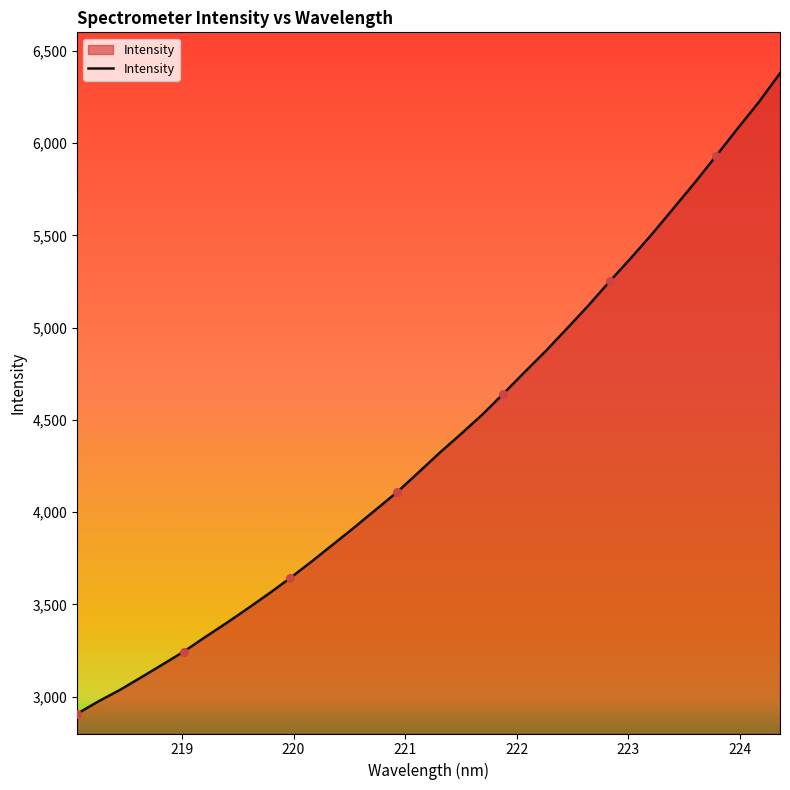

What is the greatest value displayed?

6378.1